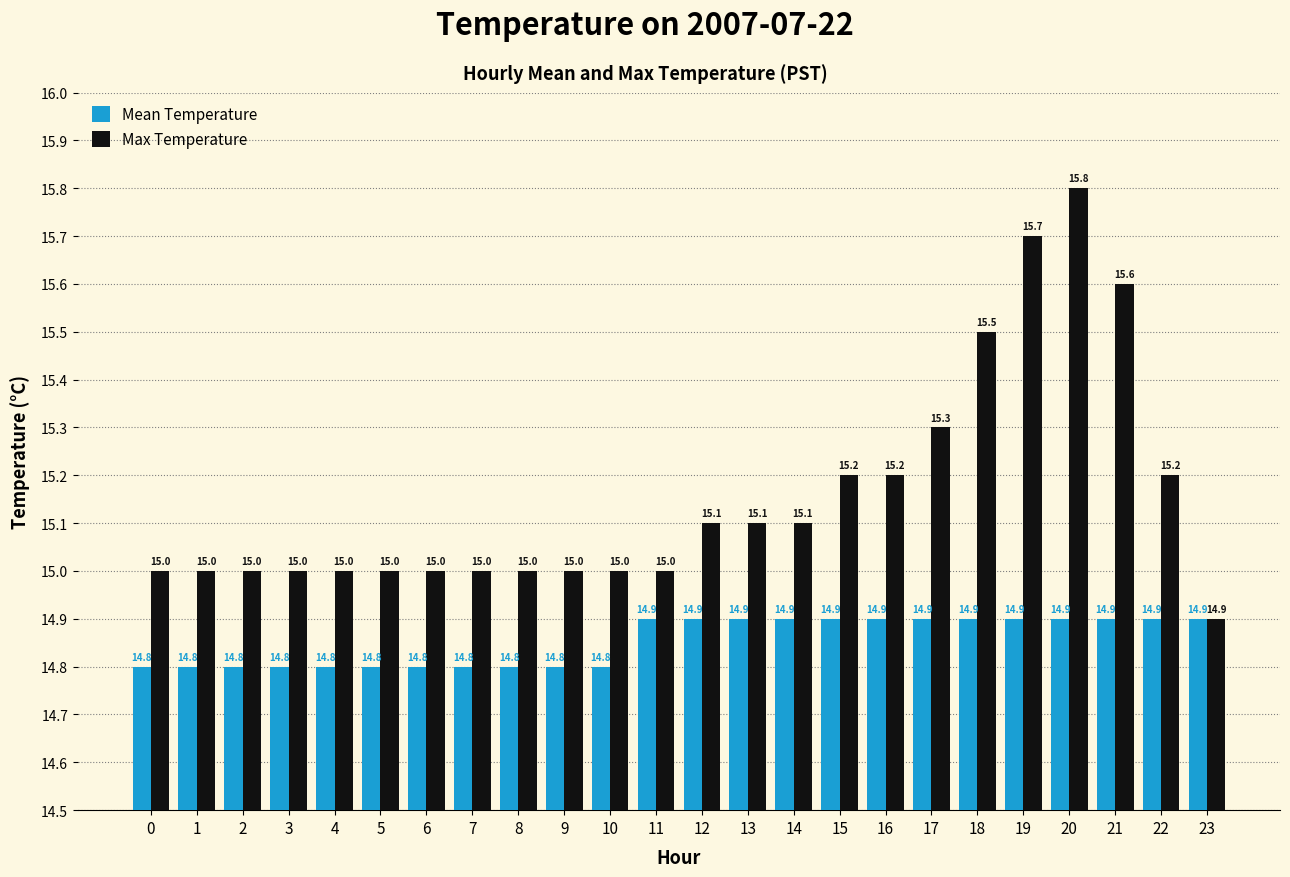

At 6, list the series in order from largest to smallest.

Max Temperature, Mean Temperature